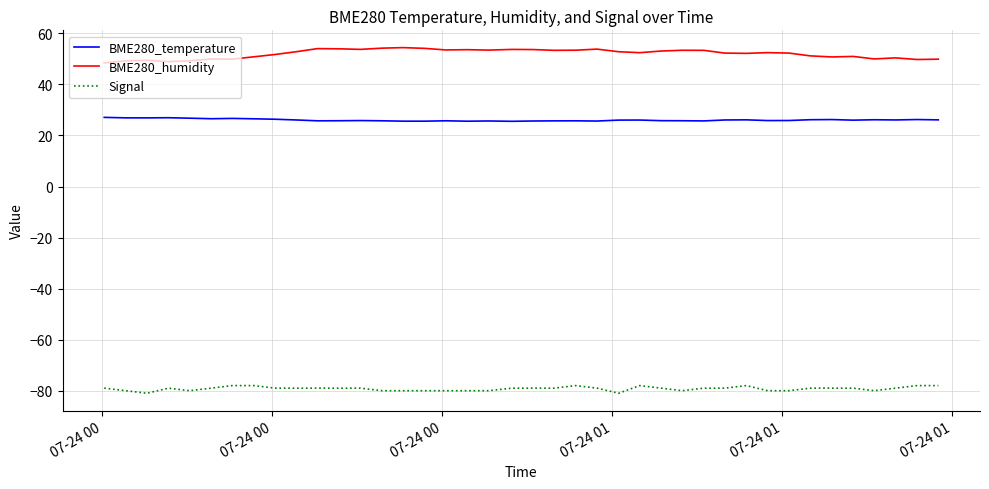

True or false: Signal and BME280_humidity intersect in this chart.

False